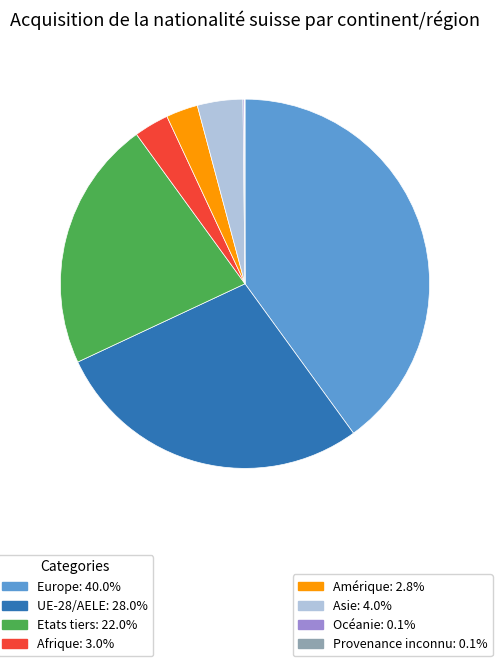

Is there a majority slice in this chart?

No